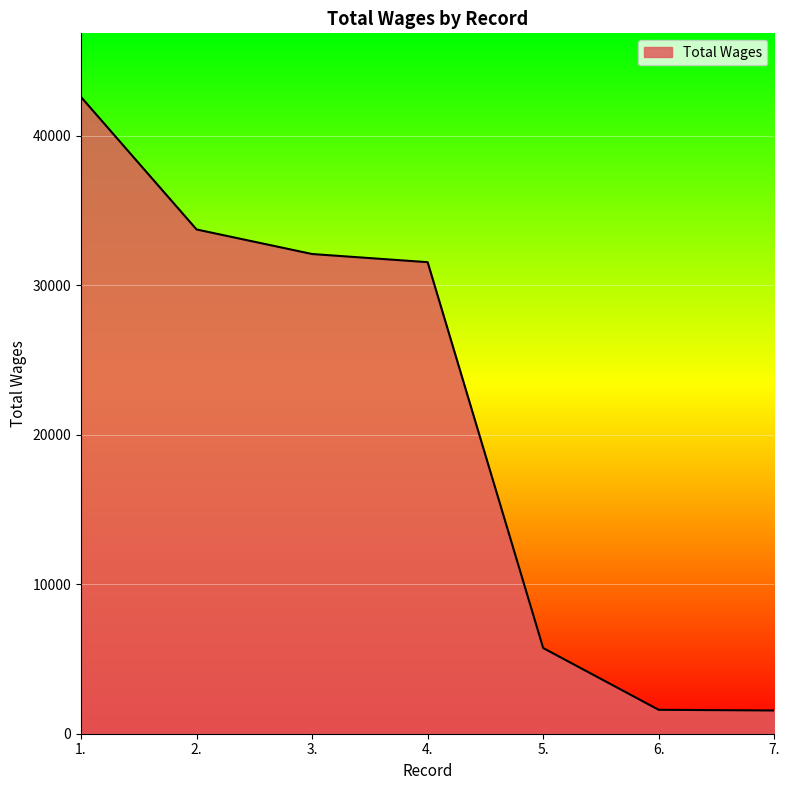

Between 6. and 4., which is larger?

4.